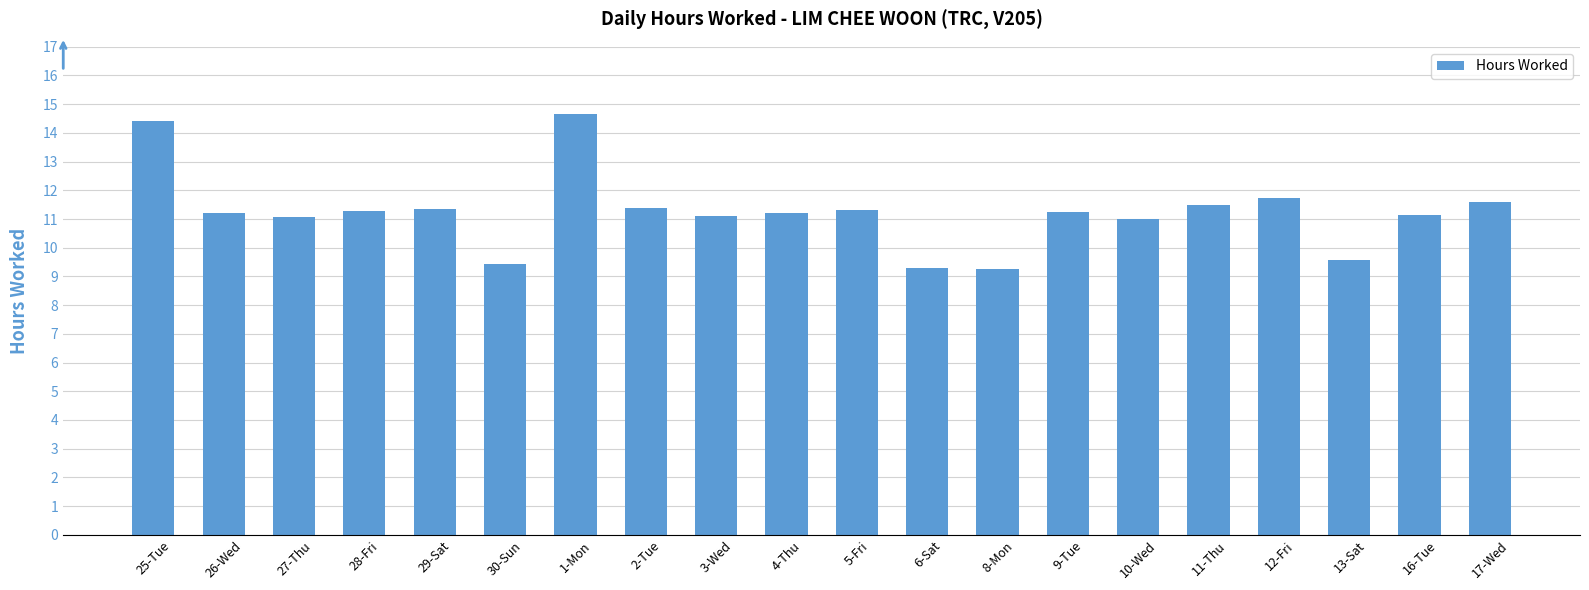

How many distinct data groups are displayed?

1